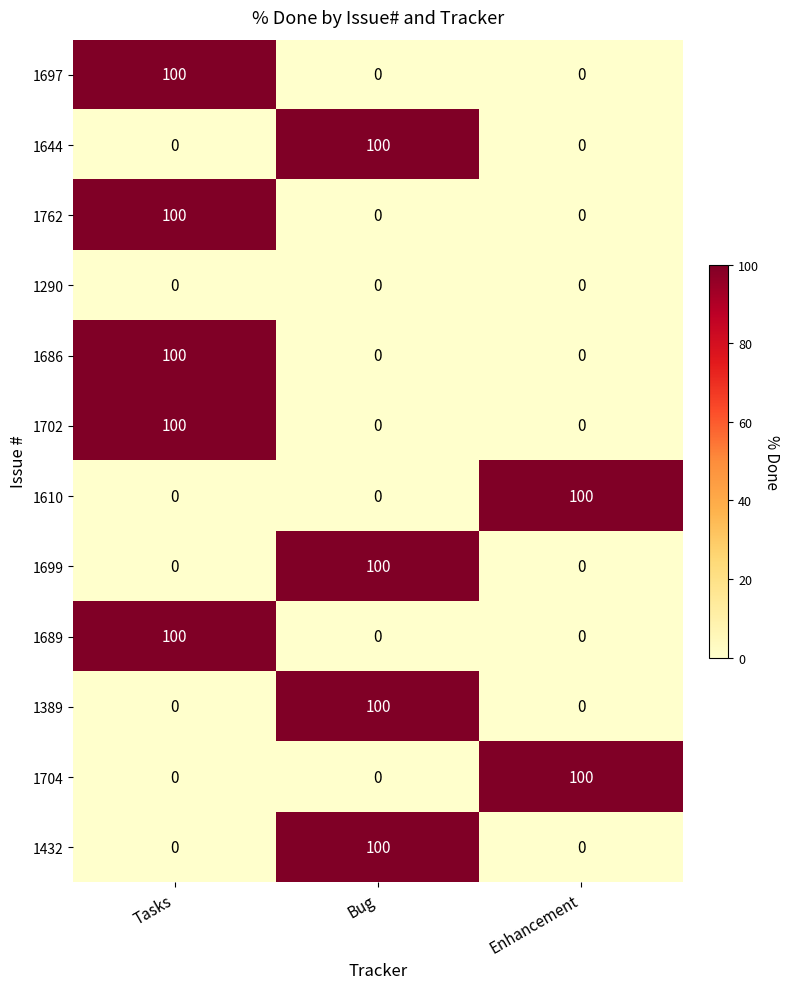

How many categories are shown in the chart?

3